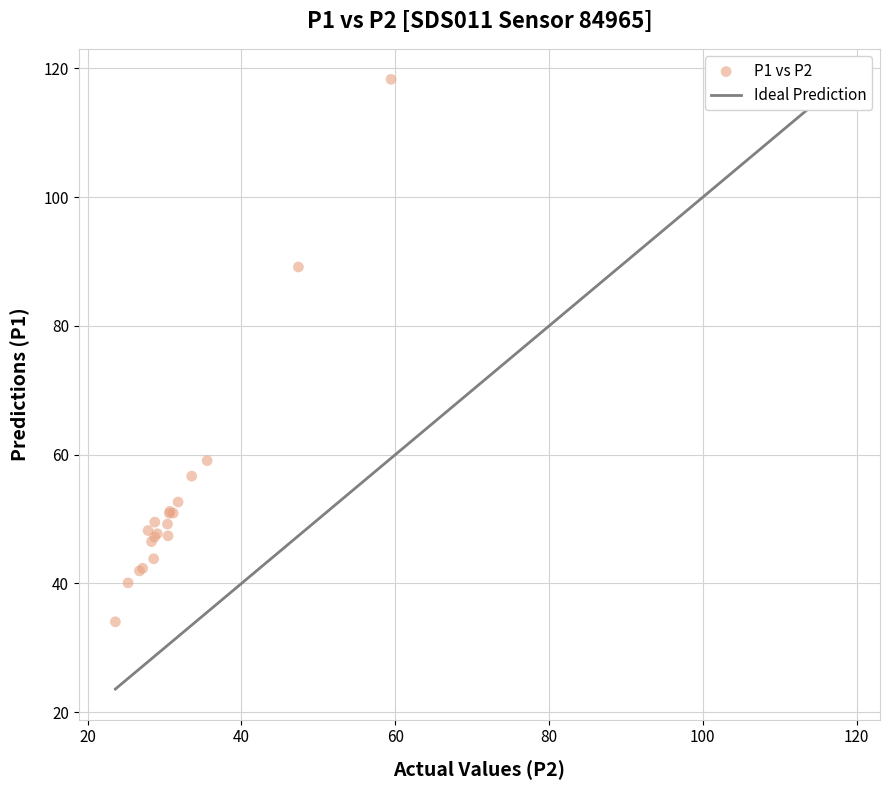

What Y value in the scatter plot is closest to 76?

89.2